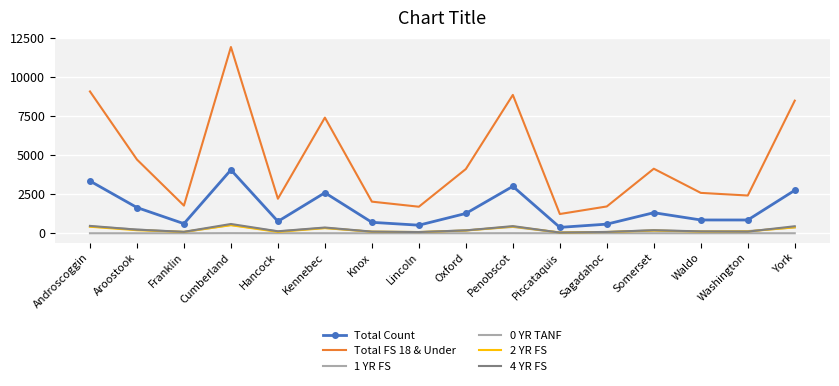

What is the total value across all series at Waldo?

3778